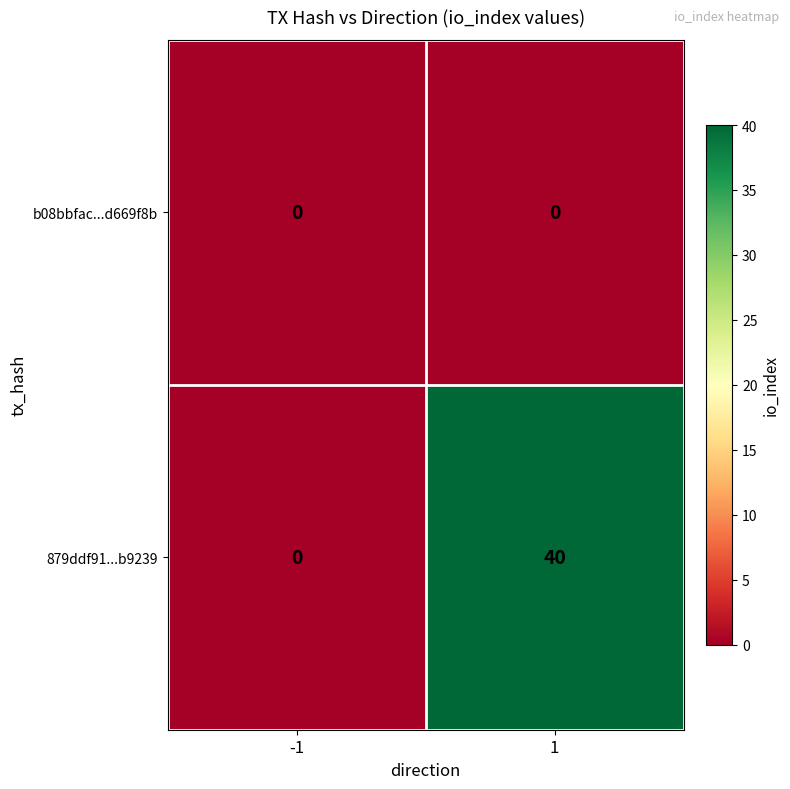

Count the number of data series in this chart.

2